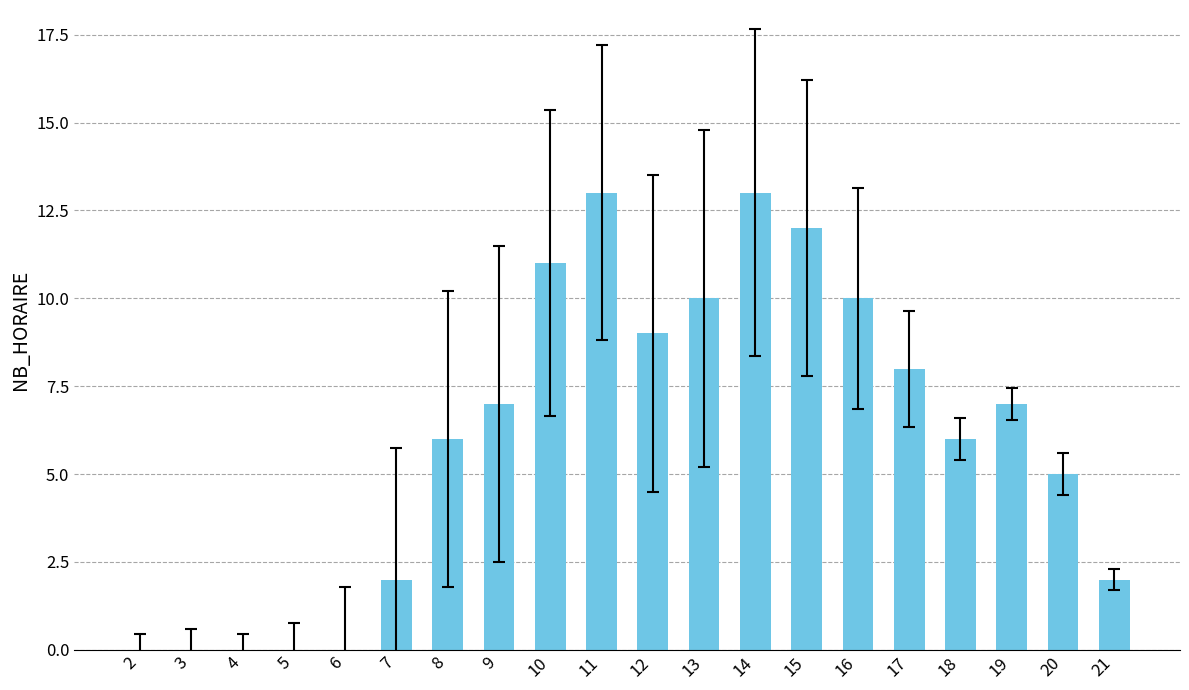

The value at 6 is -8. True or false?

False